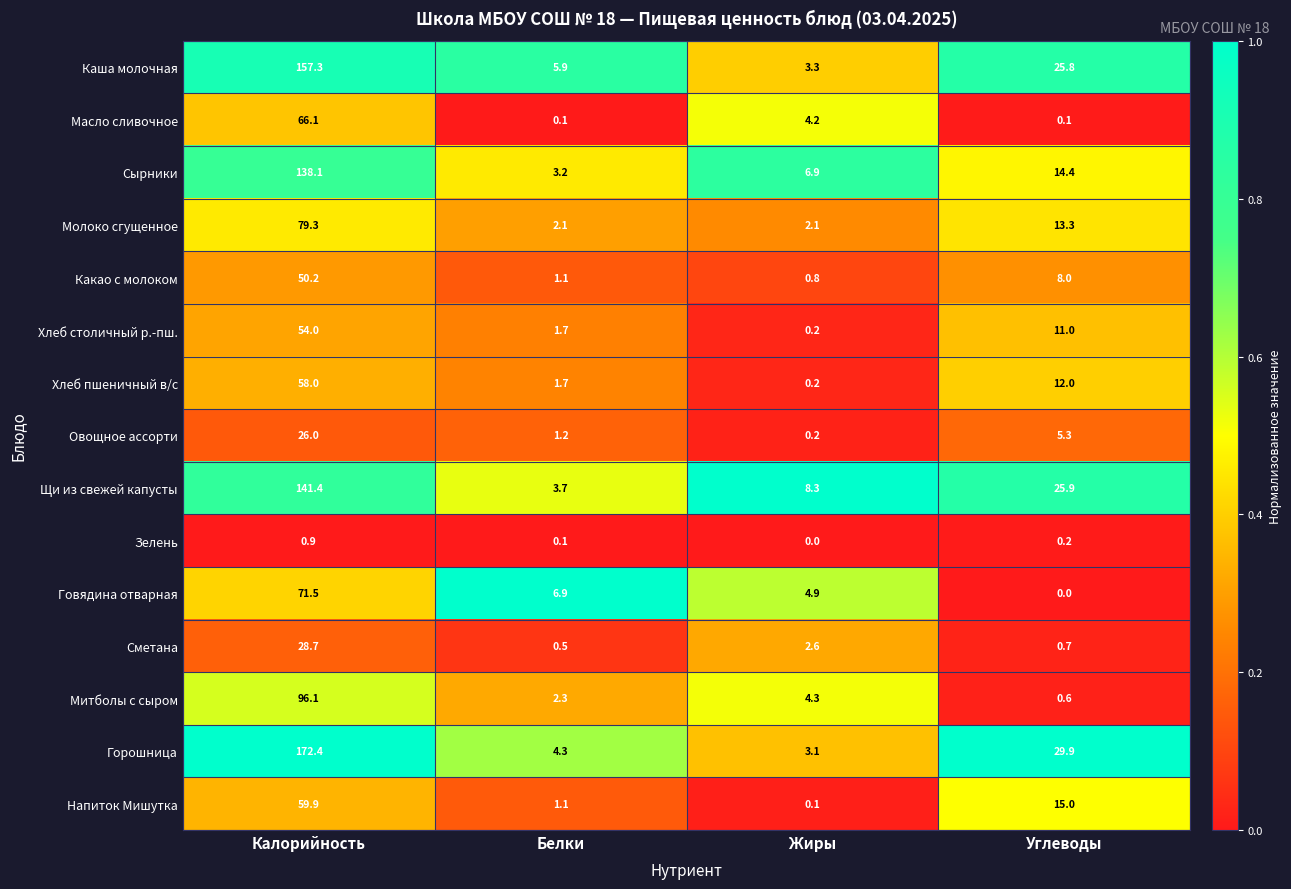

At which label does Хлеб столичный р.-пш. reach its minimum?

Жиры